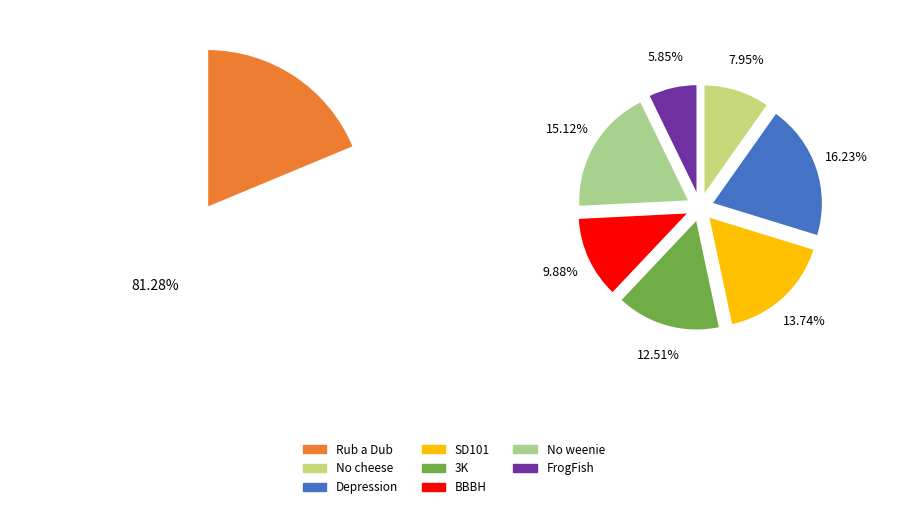

What percentage is the SD101 slice, to the nearest percent?

14%